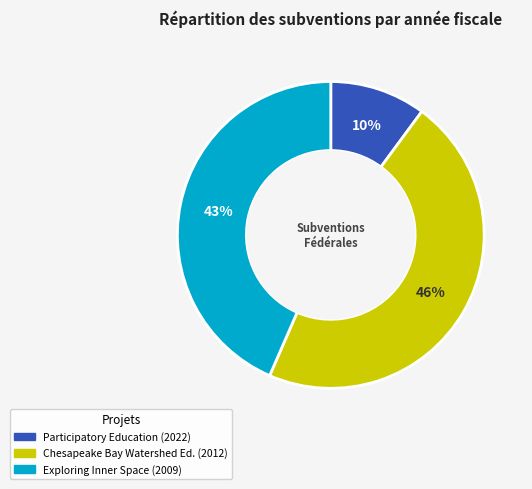

To the nearest percent, what is the difference between the largest and smallest slice percentages?

36%